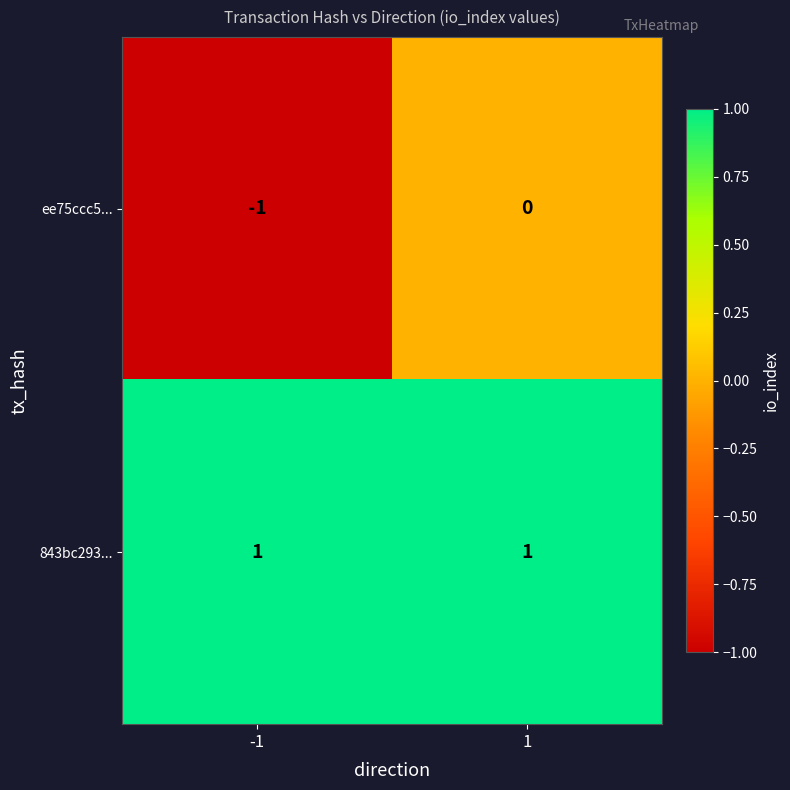

How many categories are shown in the chart?

2